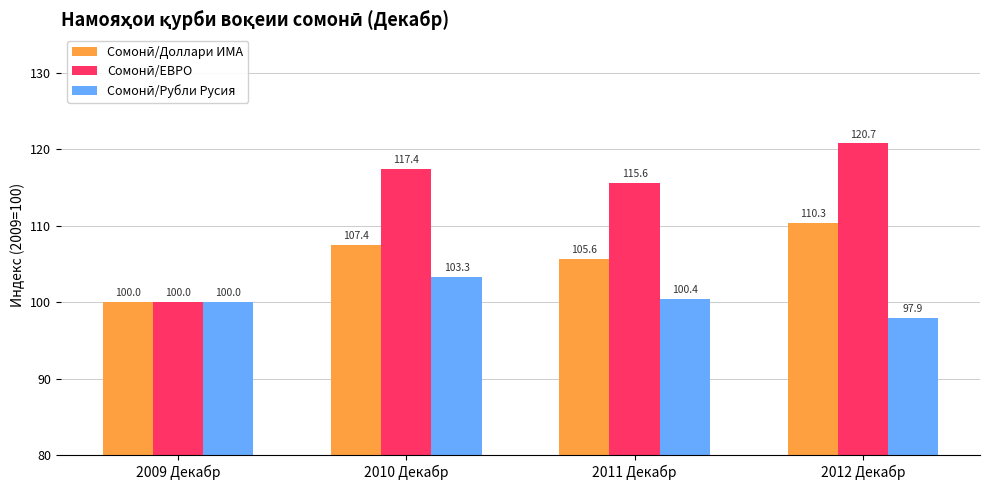

What is the maximum value shown in the chart?

120.7